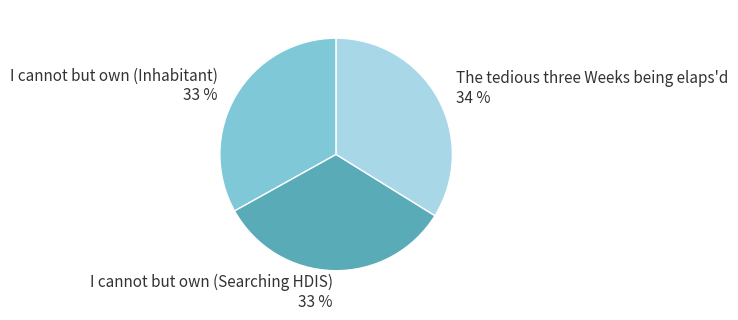

True or false: I cannot but own (Inhabitant) 33 % accounts for 44% of the total.

False